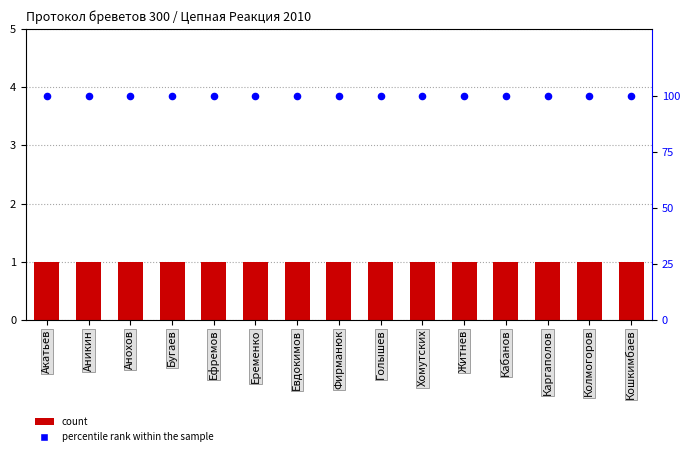

Which series contains the lowest Y value?

count